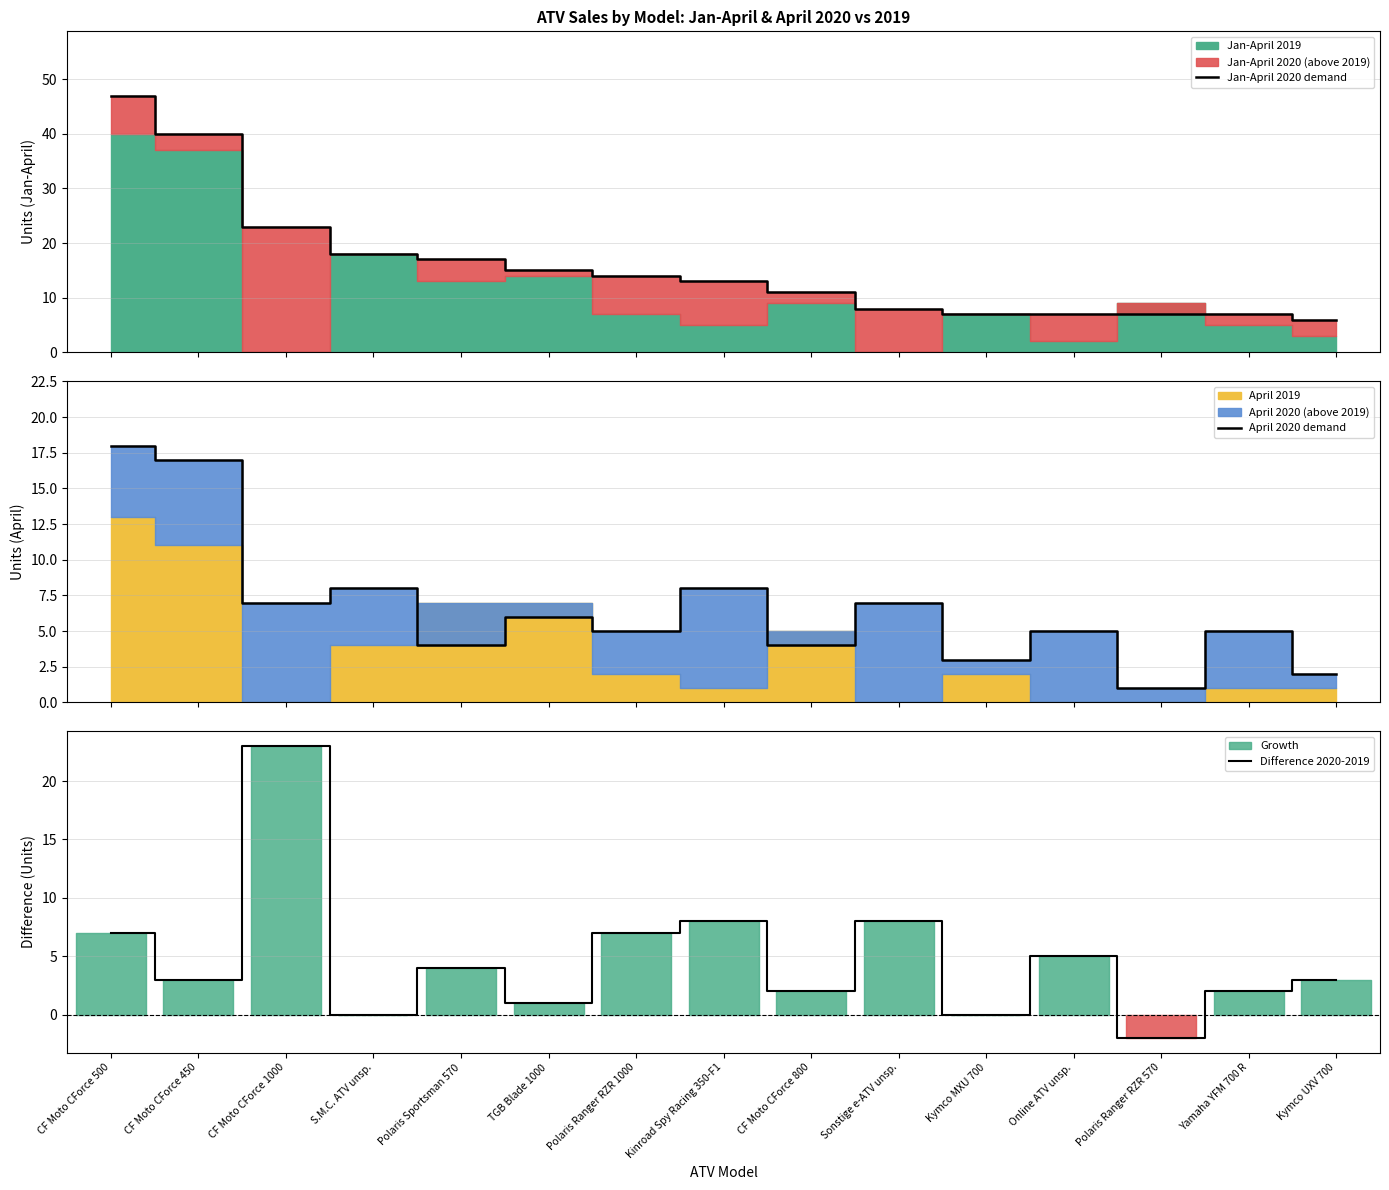

Is it true that Difference 2020-2019 equals 4 at CF Moto CForce 450?

False